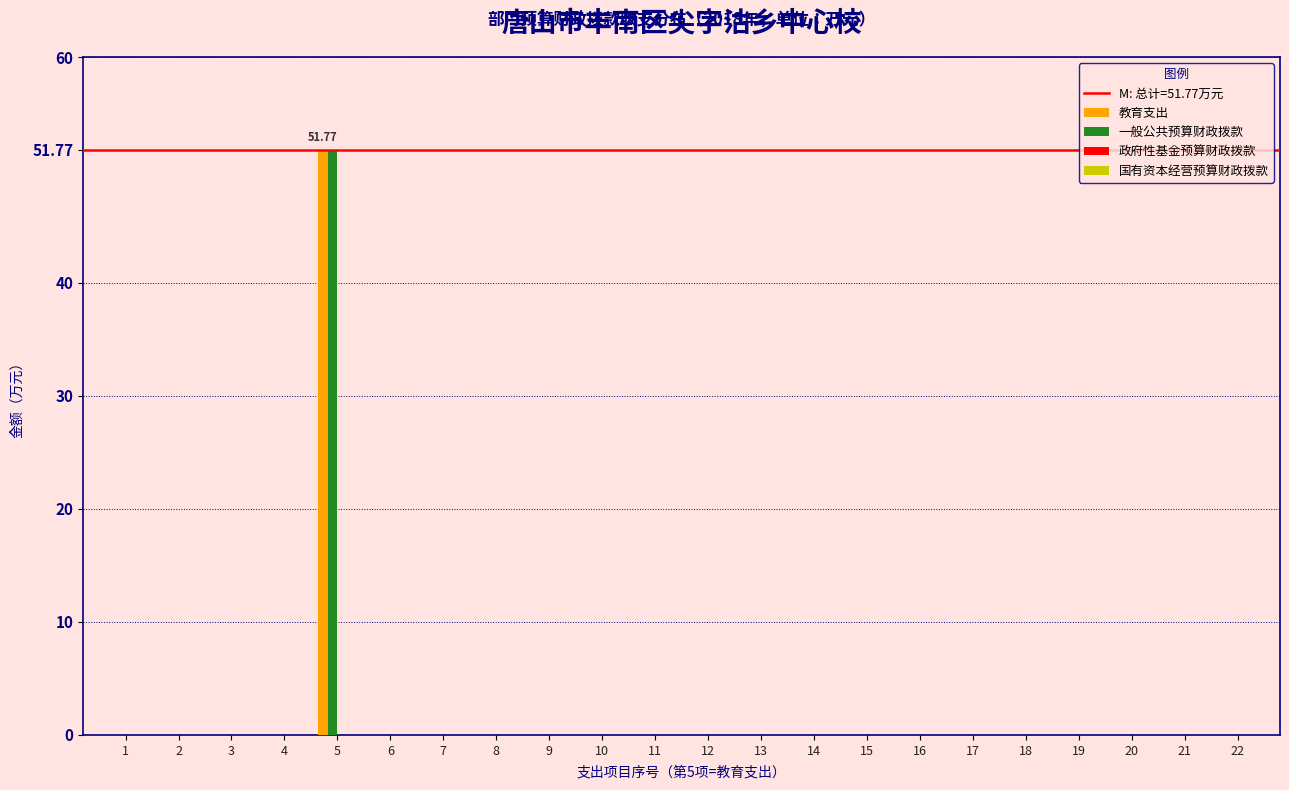

At which category is the sum across all series the highest?

5